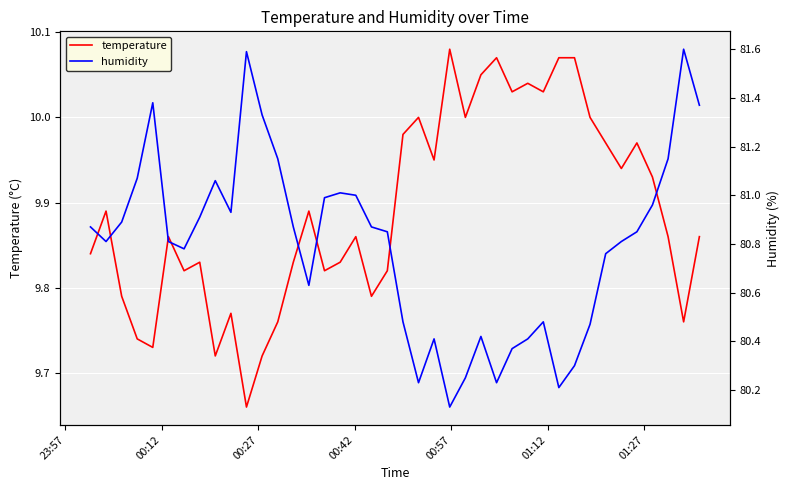

True or false: temperature and humidity intersect in this chart.

False